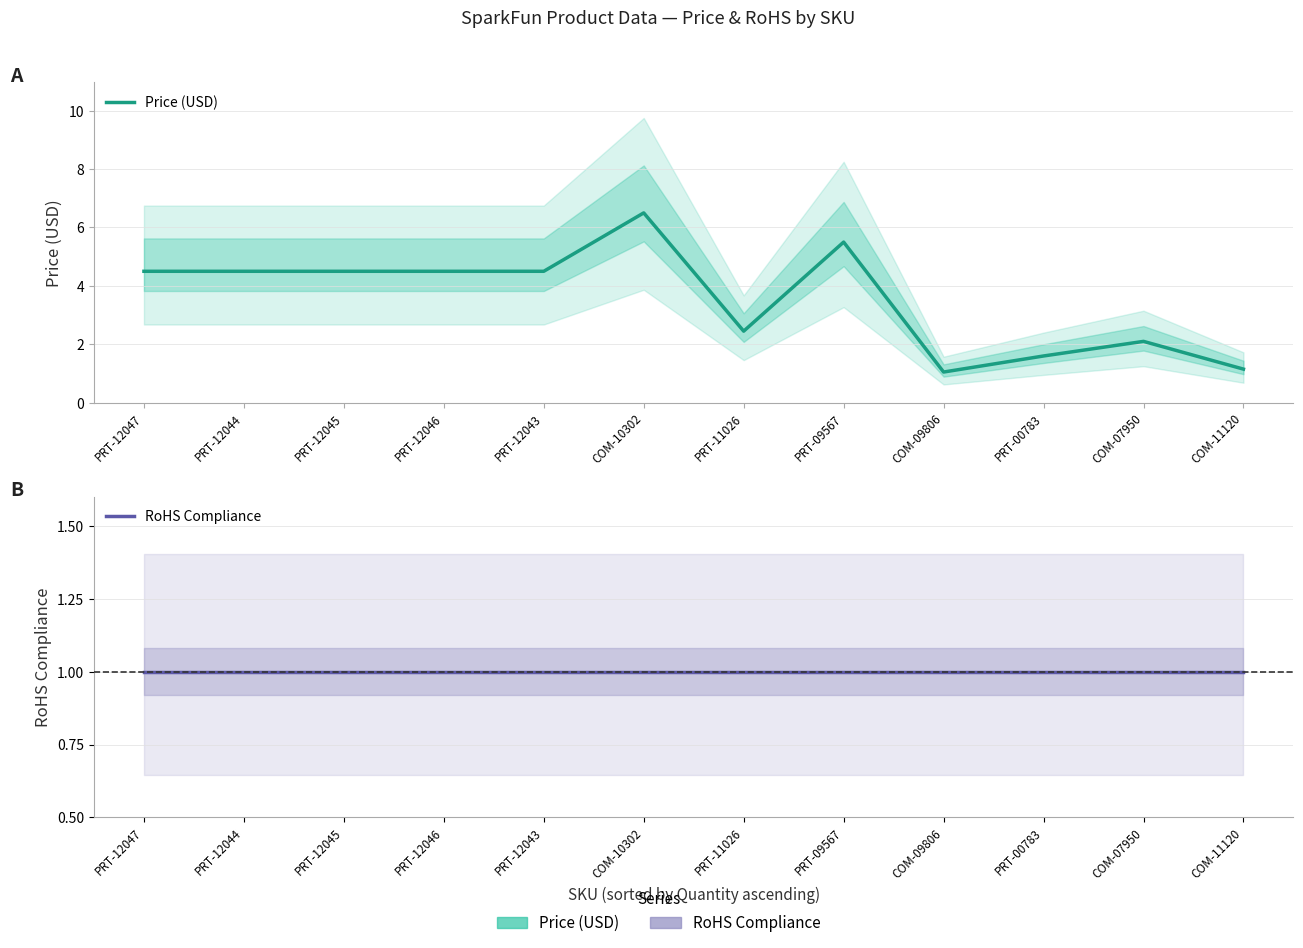

True or false: Price (USD) has a value of 6.5 at COM-10302.

True